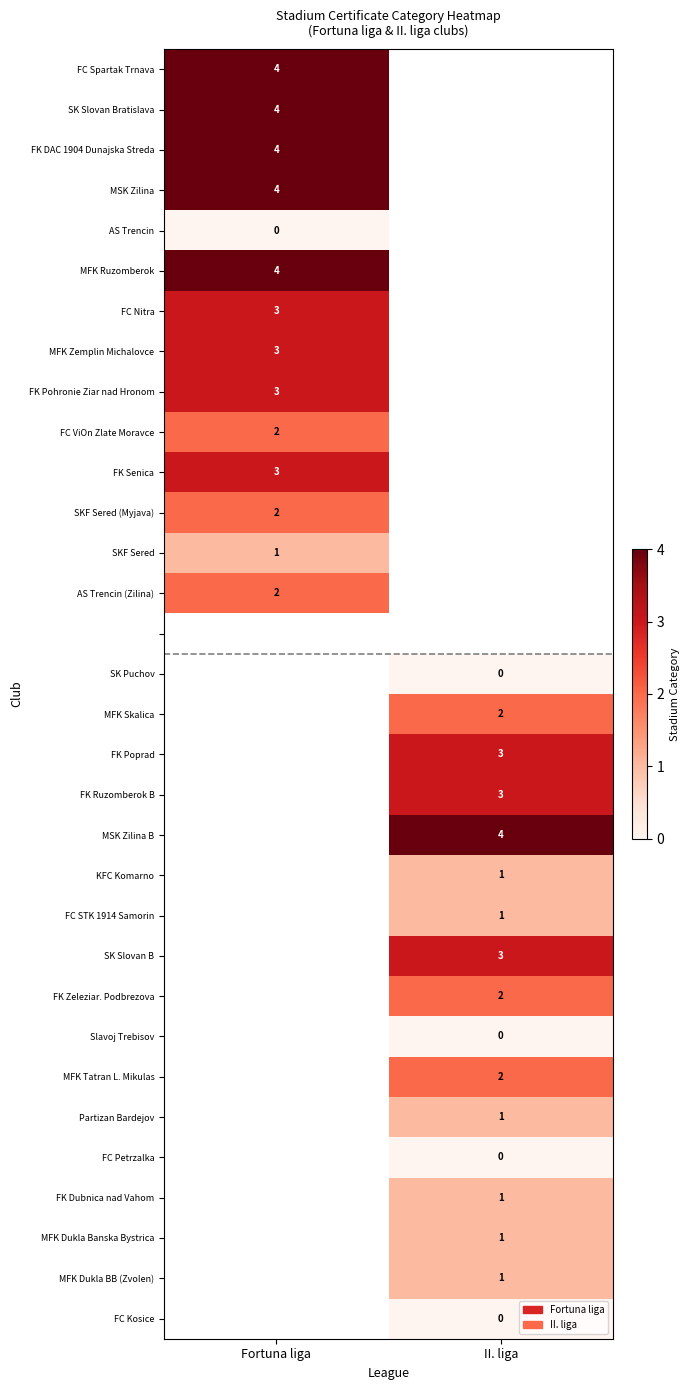

Count the number of categories in the chart.

2